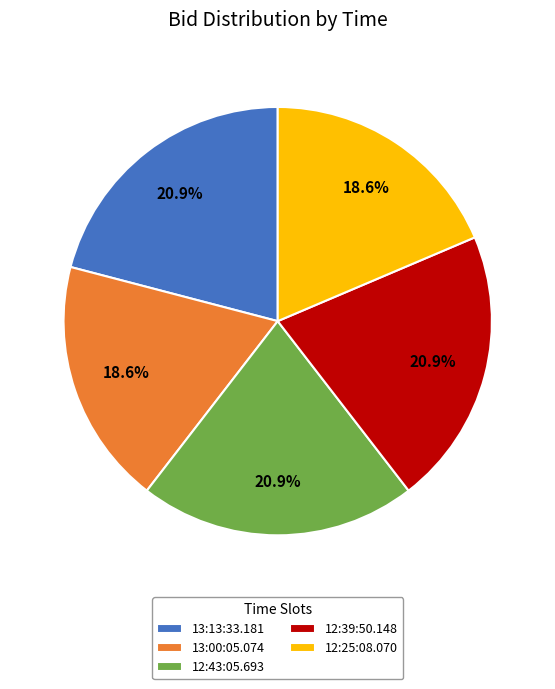

The 13:13:33.181 slice represents 21% of the pie. True or false?

True